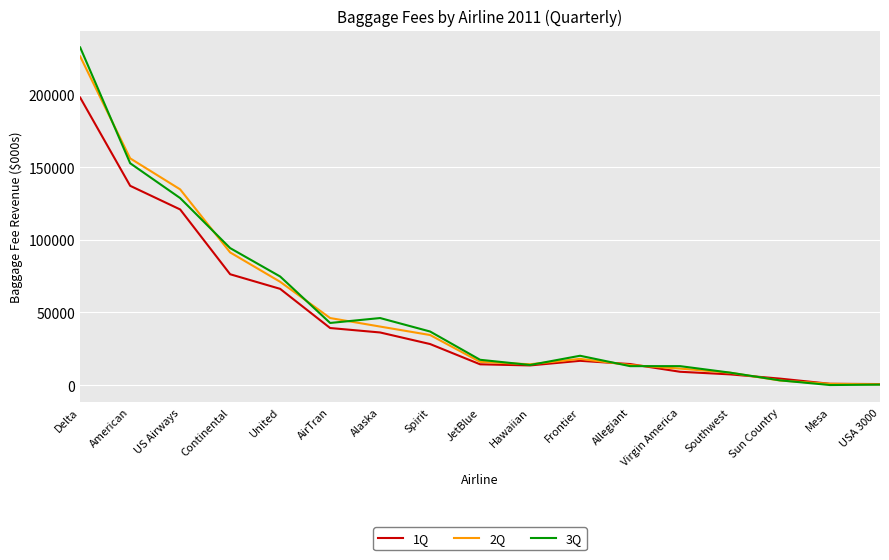

How many series are shown in this chart?

3